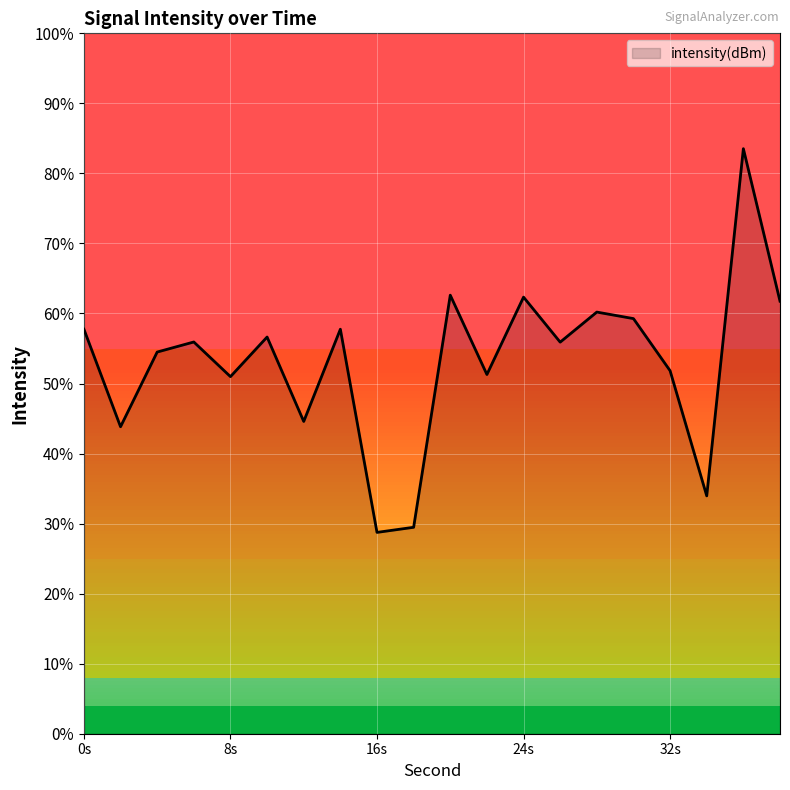

Which category has the lowest value across all series?

16s